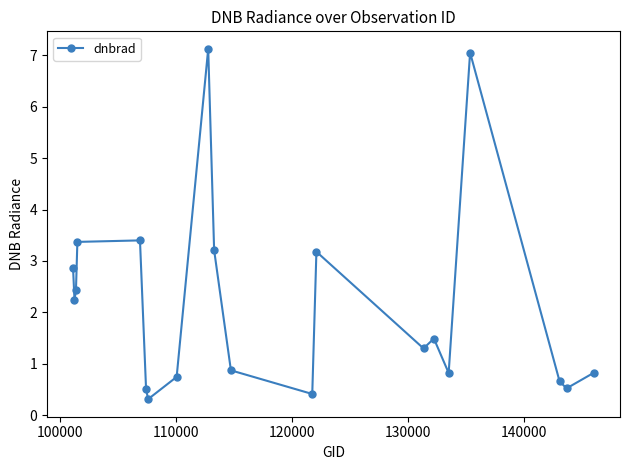

How many points are higher than both their immediate neighbors (excluding endpoints)?

5